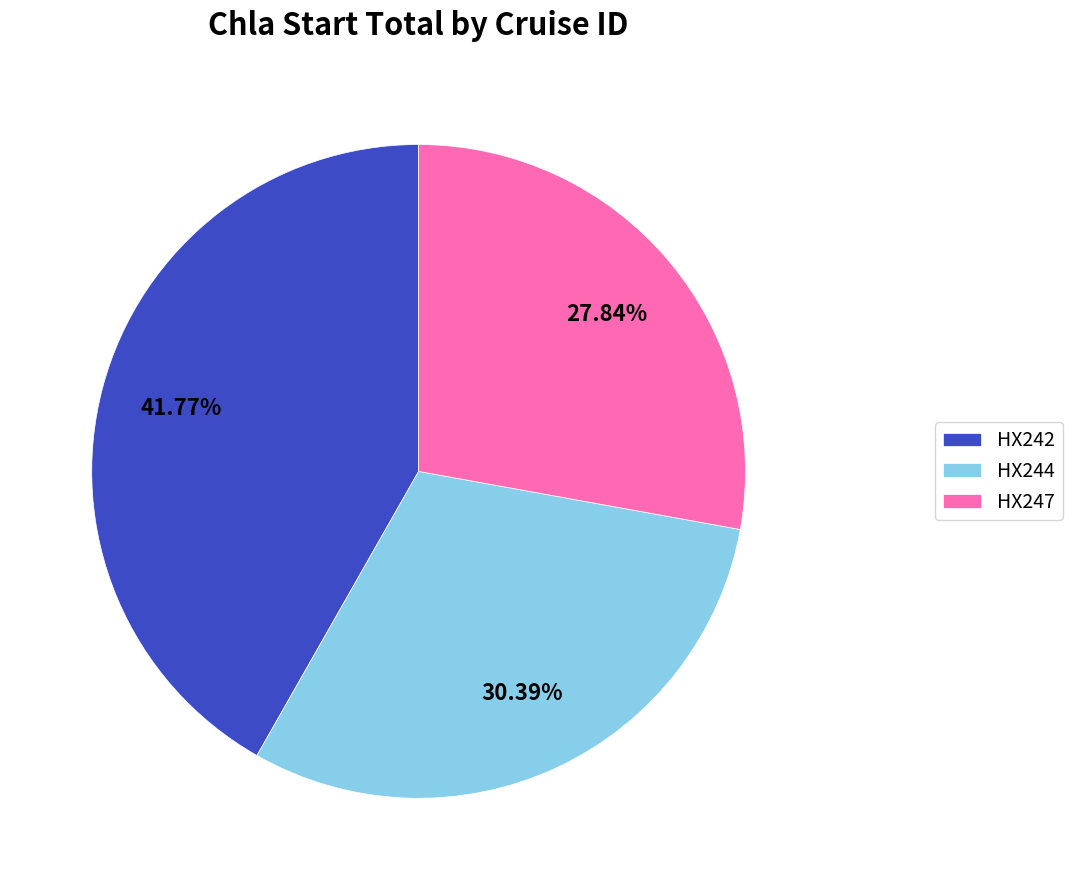

To the nearest percent, what is the combined percentage of HX244 and HX242?

72%